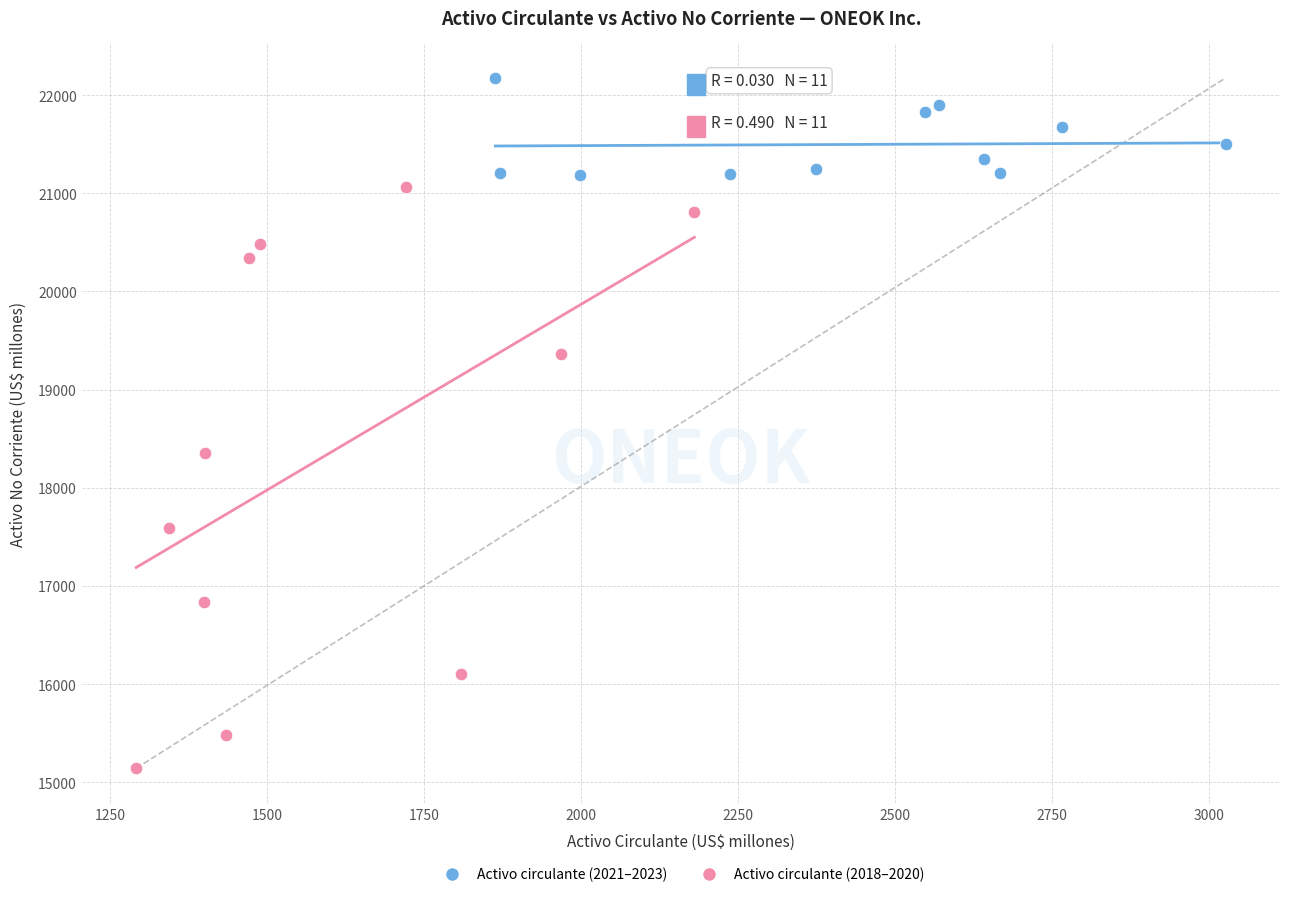

Which series contains the highest Y value?

Activo circulante (2021–2023)